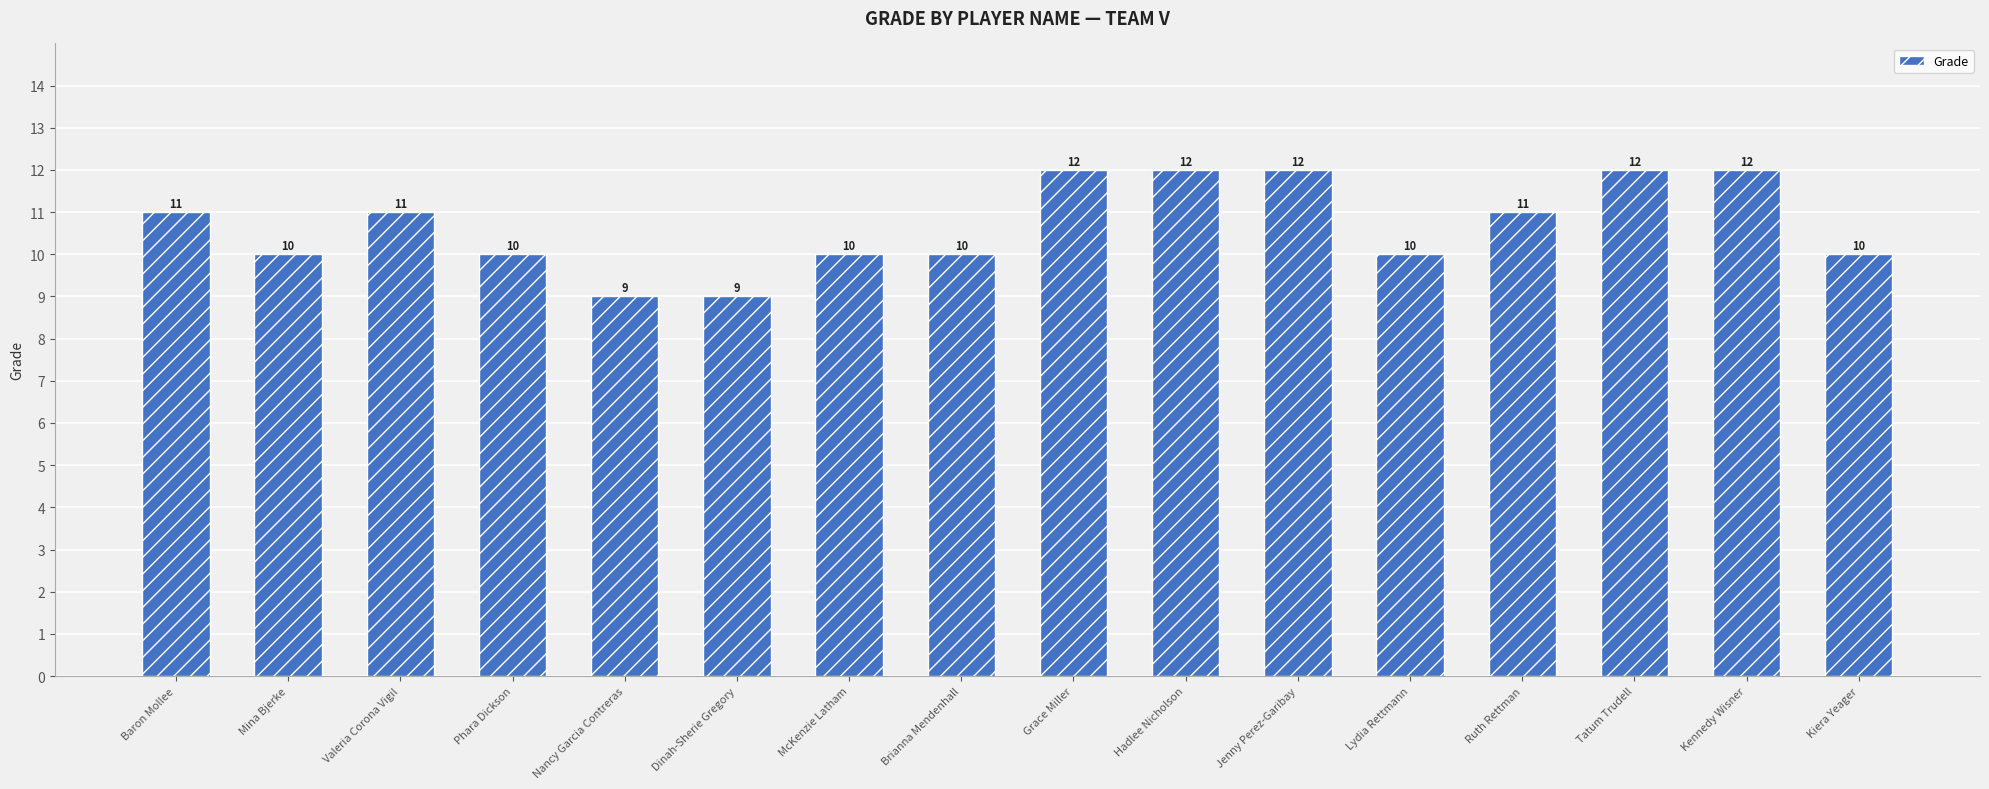

What is the sum of all values?

171